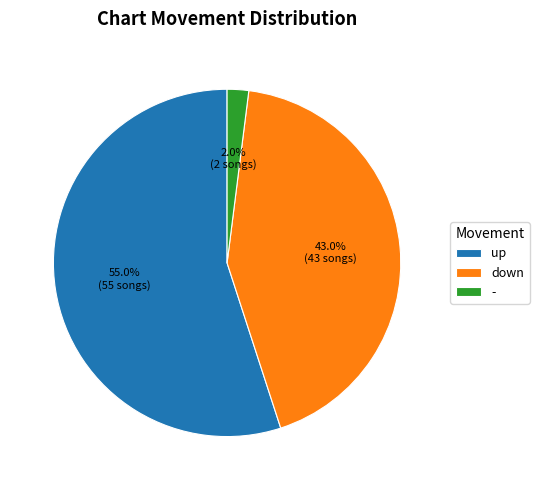

Approximately how many times larger is the value at down compared to -?

21.5